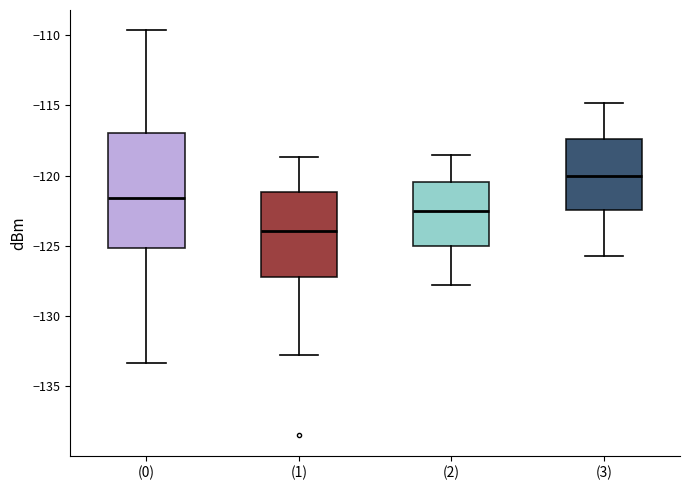

Reading left to right, read every box against the y-axis: the position of its median line, the range the box covers, and the ends of its whiskers. The values are not printed on the chart, so give them approximately, as read against the axis.

(0): median -121.5, box -125.0 to -117.0, whiskers -133.5 to -109.5
(1): median -124.0, box -127.0 to -121.0, whiskers -133.0 to -118.5
(2): median -122.5, box -125.0 to -120.5, whiskers -128.0 to -118.5
(3): median -120.0, box -122.5 to -117.5, whiskers -125.5 to -115.0